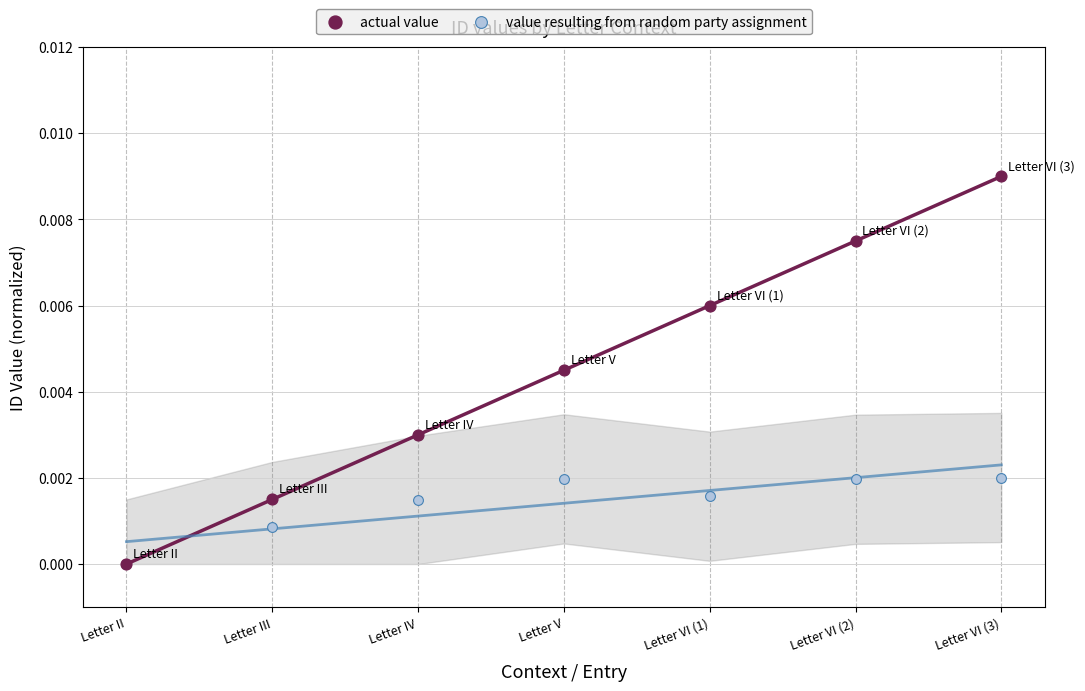

Which series reaches the maximum Y coordinate?

actual value